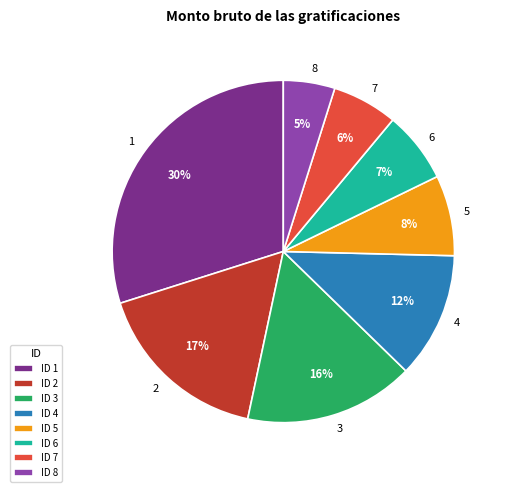

What percentage is the 4 slice, to the nearest percent?

12%